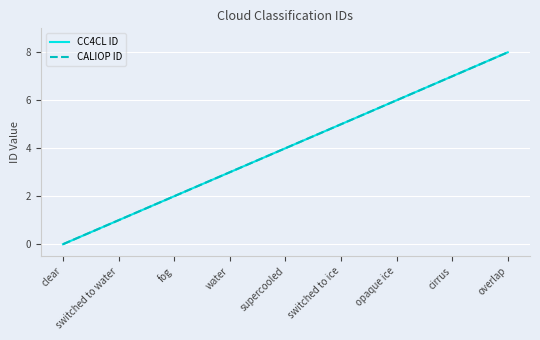

Does the chart display data point markers on the line(s)?

No